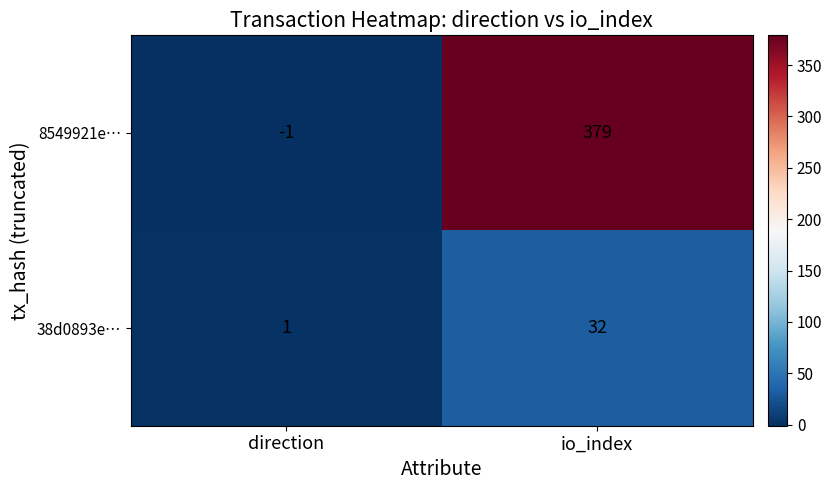

Between direction and io_index, which series saw the biggest shift?

8549921e…